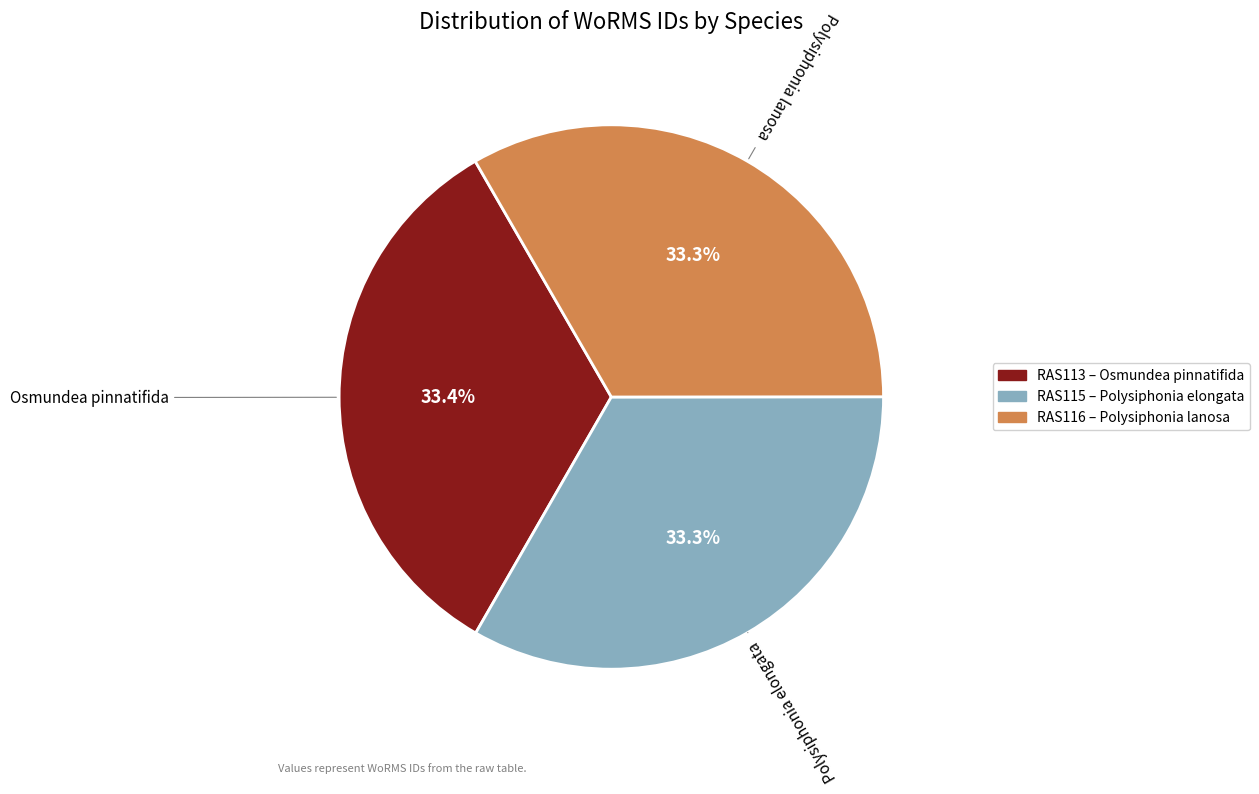

How many segments does this pie chart have?

3